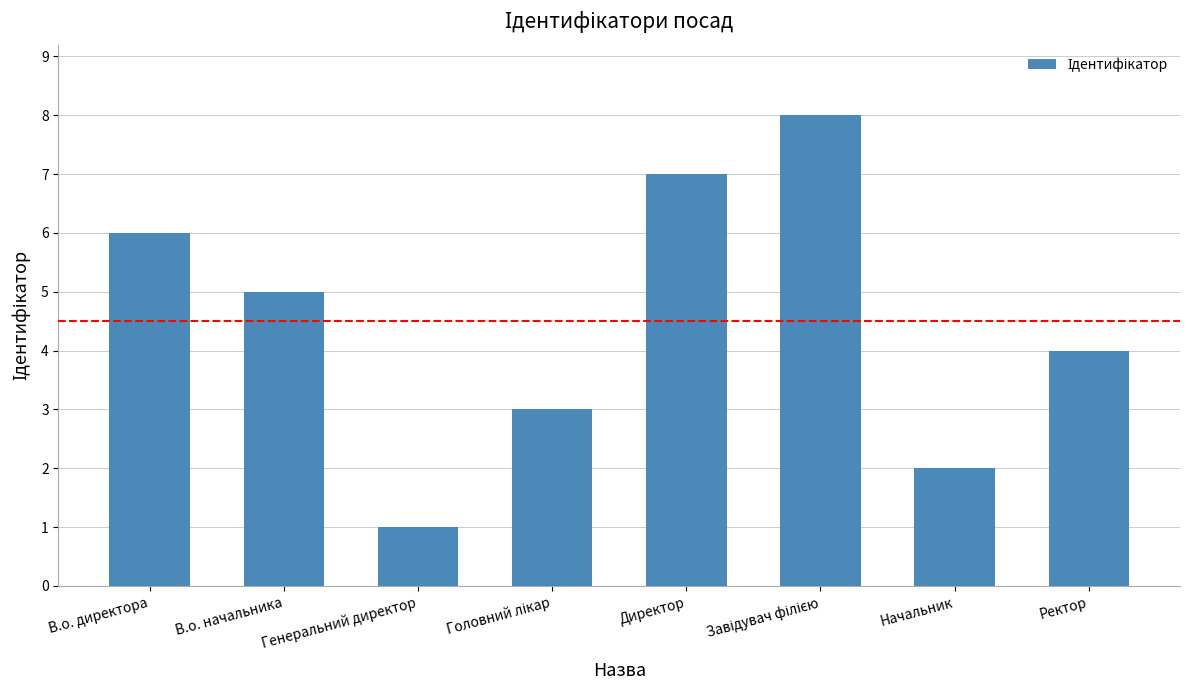

What is the ratio of the value at В.о. директора to the value at В.о. начальника?

1.2